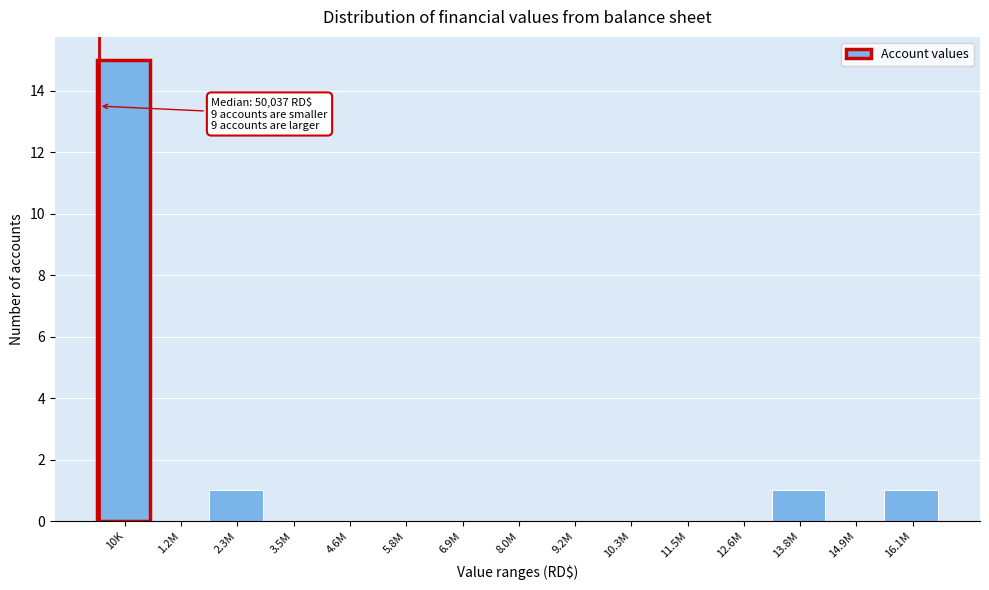

Reading right to left, transcribe all the data shown in this chart.

16.1M=1	14.9M=0	13.8M=1	12.6M=0	11.5M=0	10.3M=0	9.2M=0	8.0M=0	6.9M=0	5.8M=0	4.6M=0	3.5M=0	2.3M=1	1.2M=0	10K=15